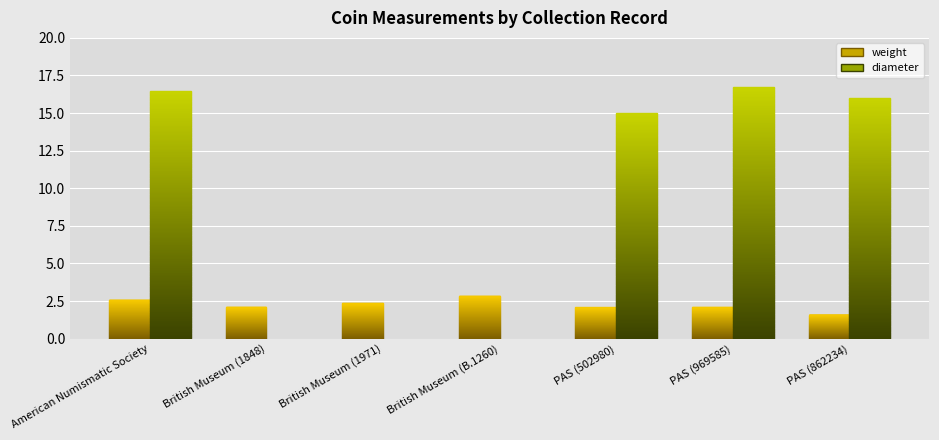

What is the lowest value of the weight series?

1.6